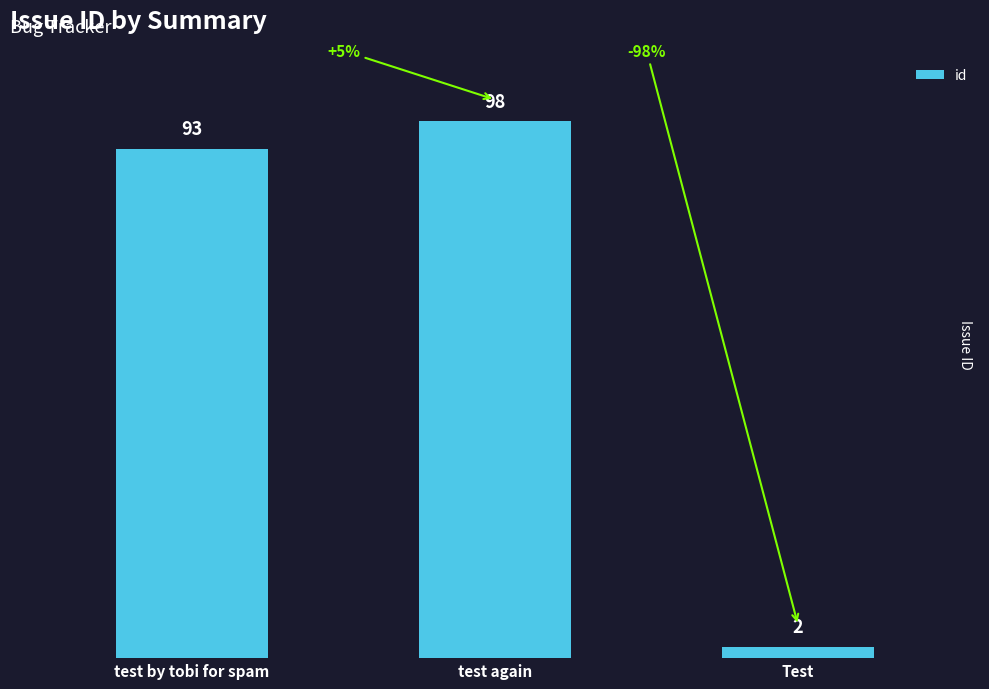

What value does the data have at test again?

98